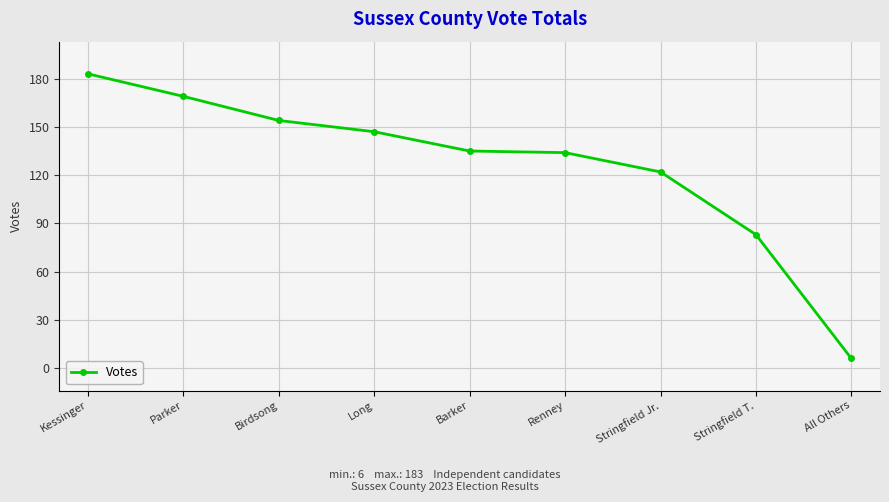

Does the chart display data point markers on the line(s)?

Yes